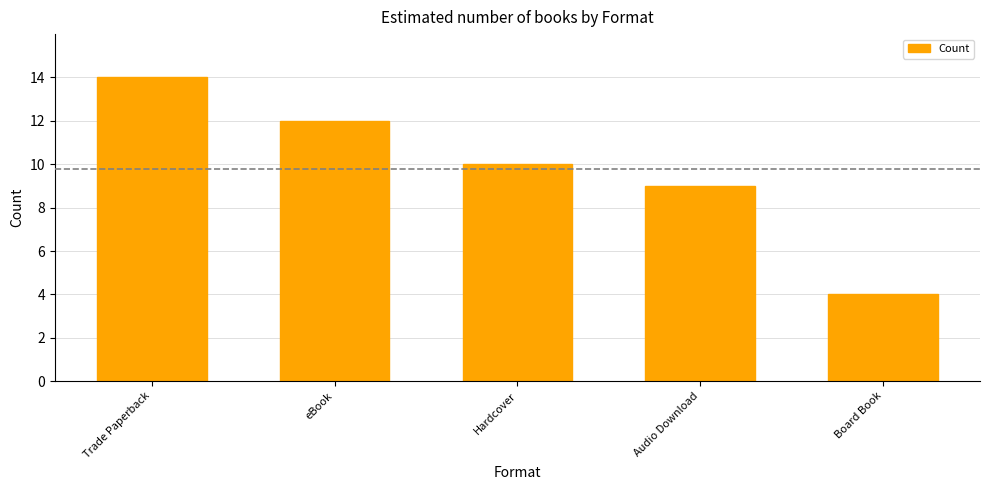

Are the bars horizontal?

No